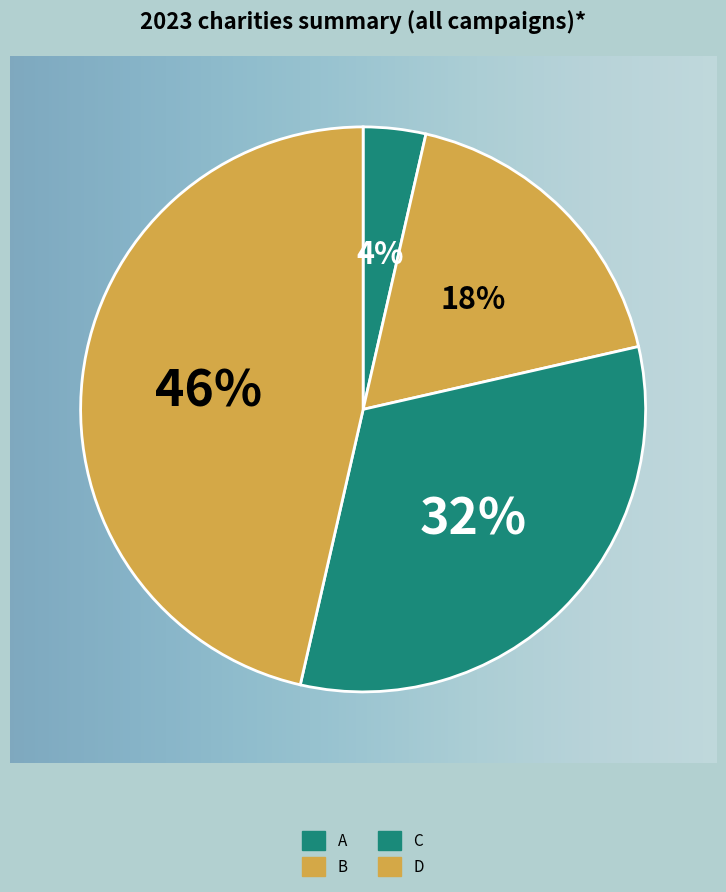

How many slices are in this pie chart?

4